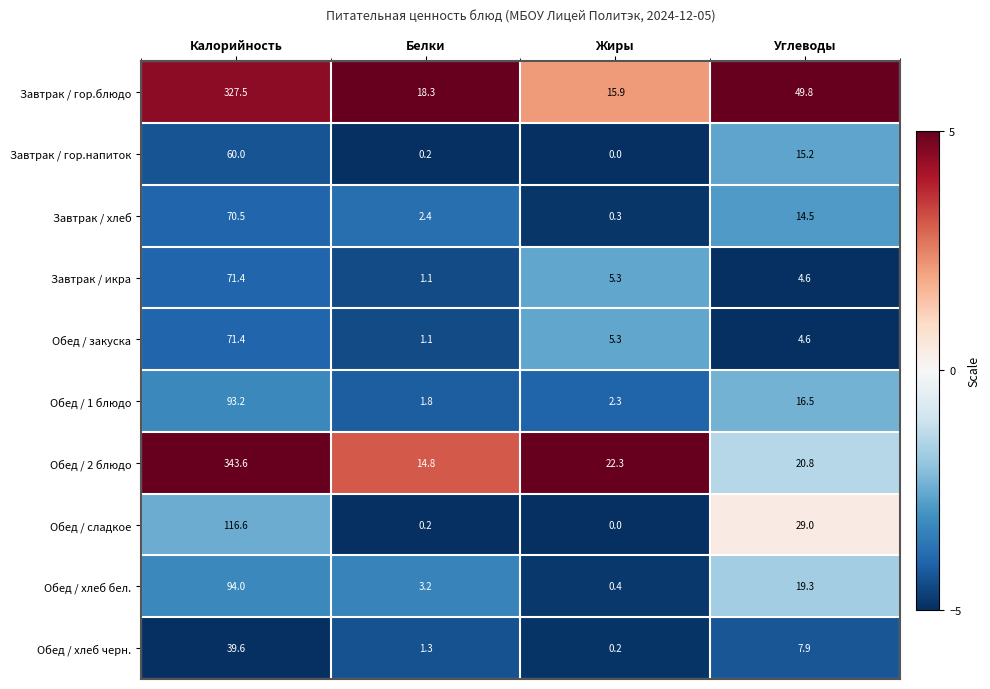

Is it true that Обед / хлеб бел. equals 5.1 at Белки?

False